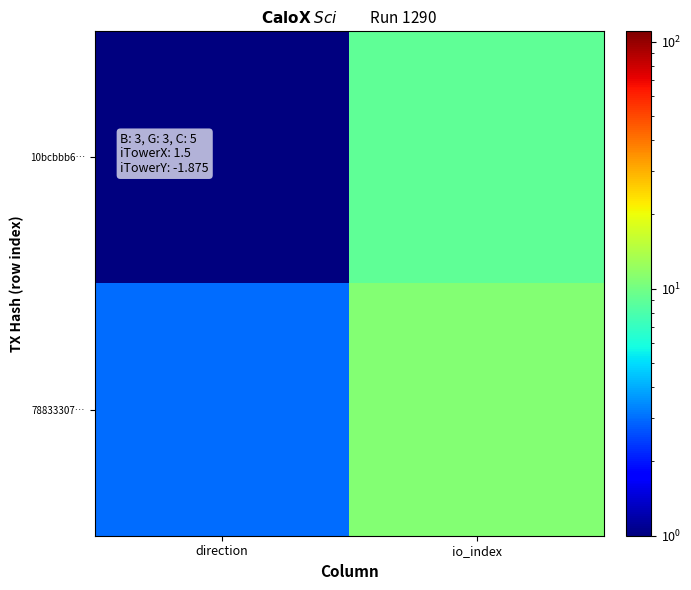

Which series has the largest total across all categories?

78833307…